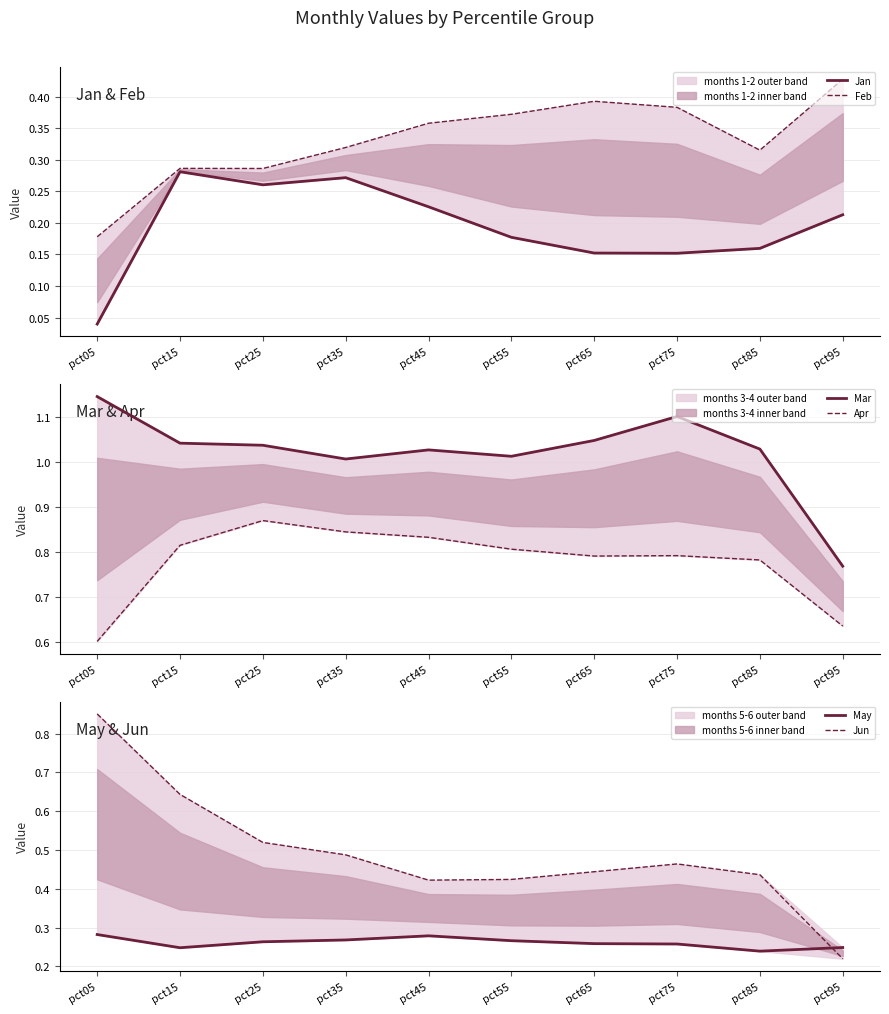

What are all the series names shown in the legend?

Jan, Feb, Mar, Apr, May, Jun